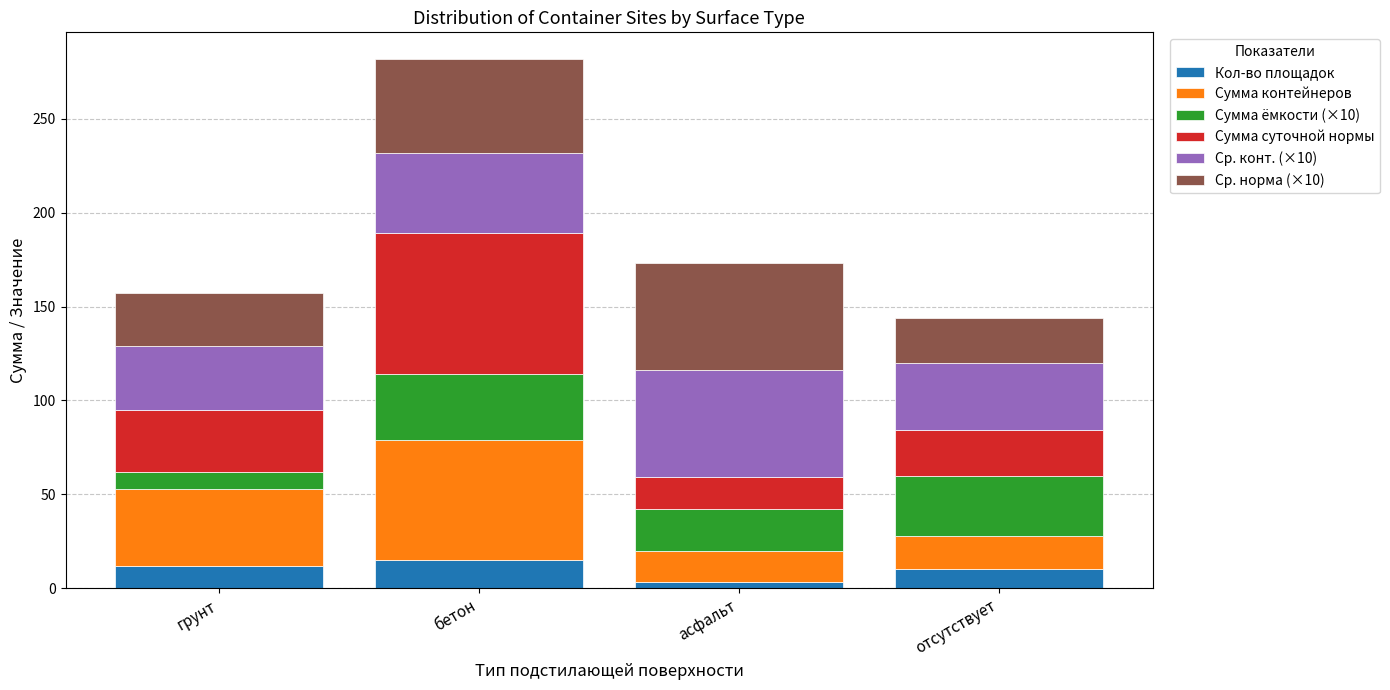

Count the number of categories in the chart.

4